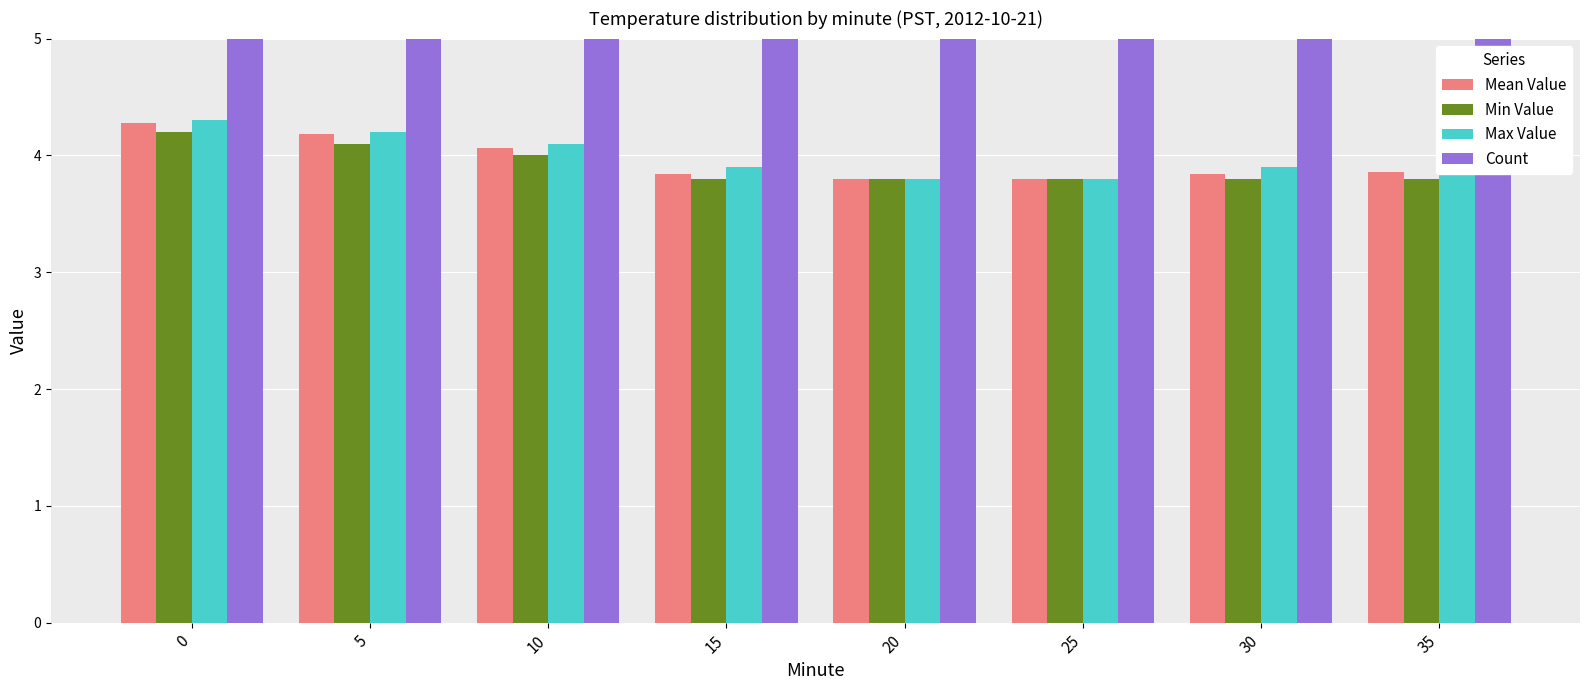

Count the Max Value values in the range 3 to 4.

5